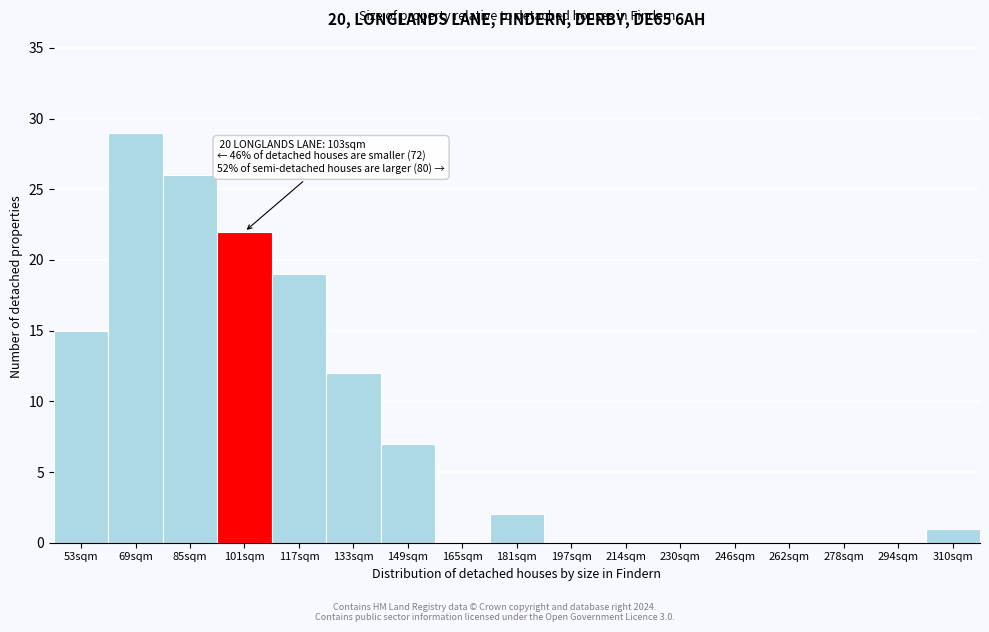

Reading right to left, extract all data points from this chart.

310sqm=1	294sqm=0	278sqm=0	262sqm=0	246sqm=0	230sqm=0	214sqm=0	197sqm=0	181sqm=2	165sqm=0	149sqm=7	133sqm=12	117sqm=19	101sqm=22	85sqm=26	69sqm=29	53sqm=15